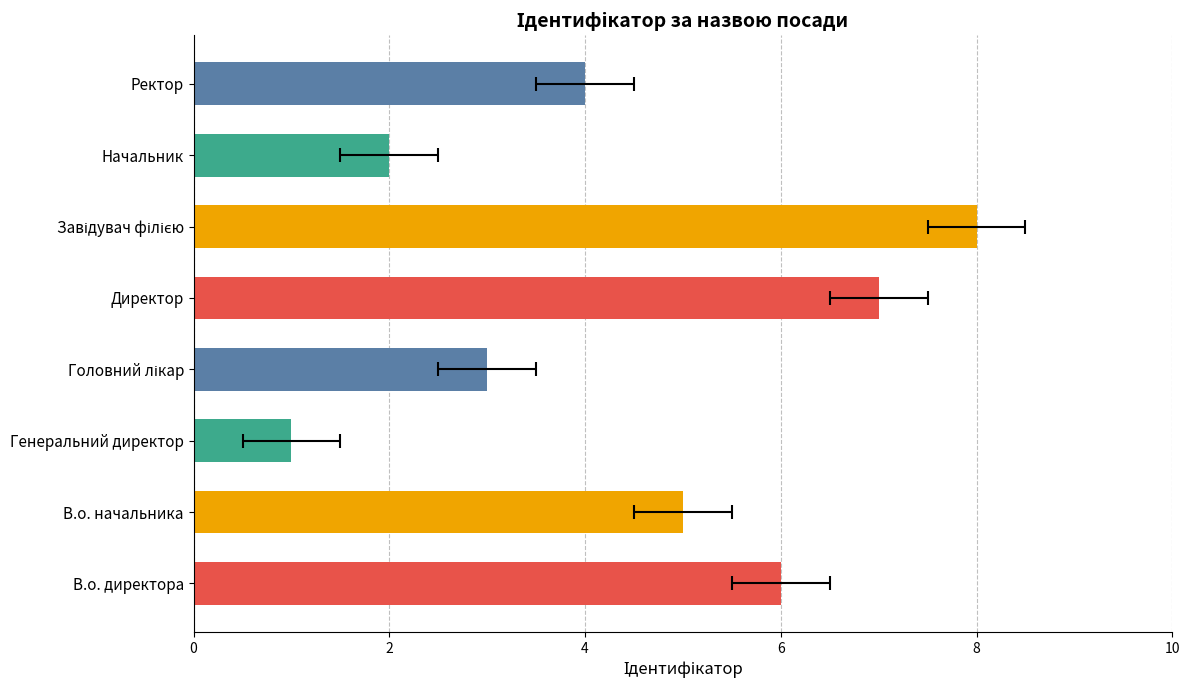

Approximately how many times larger is the value at Ректор compared to В.о. директора?

0.7